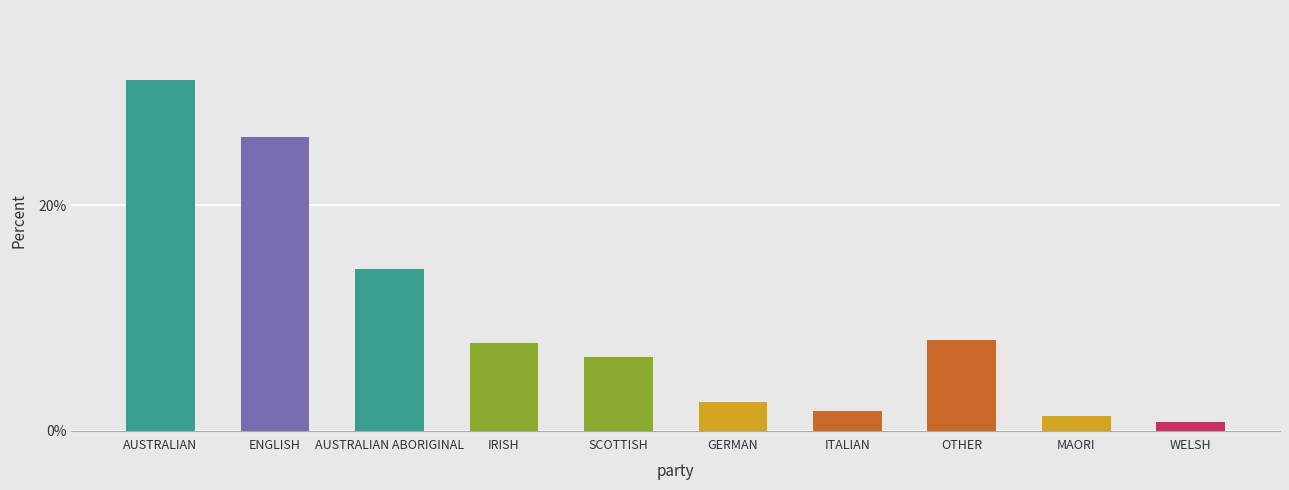

Is it true that the value at GERMAN is 0.0?

False